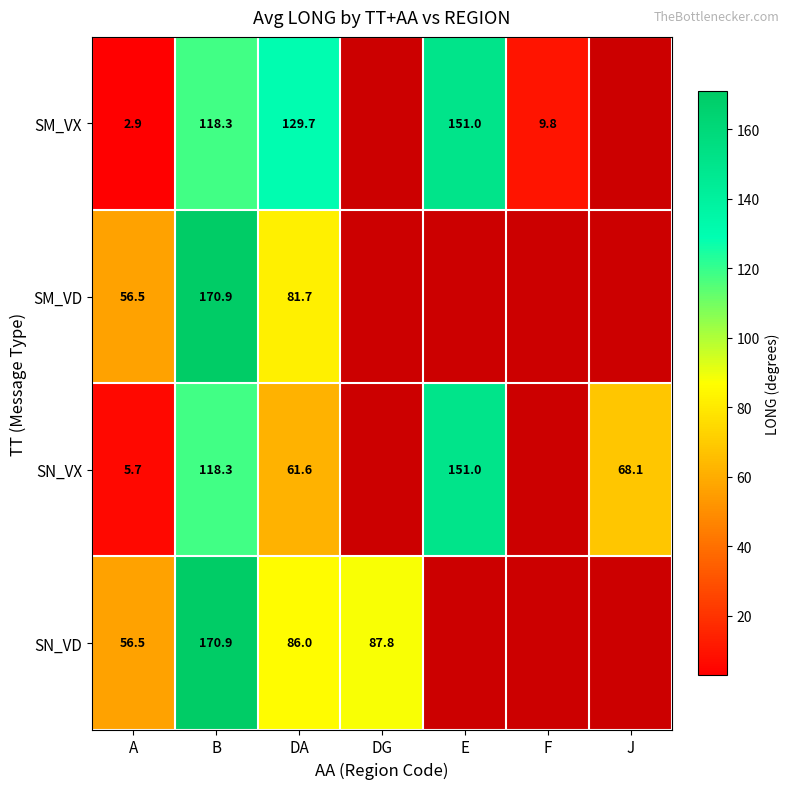

The SM_VX series shows 9.8 at F. True or false?

True